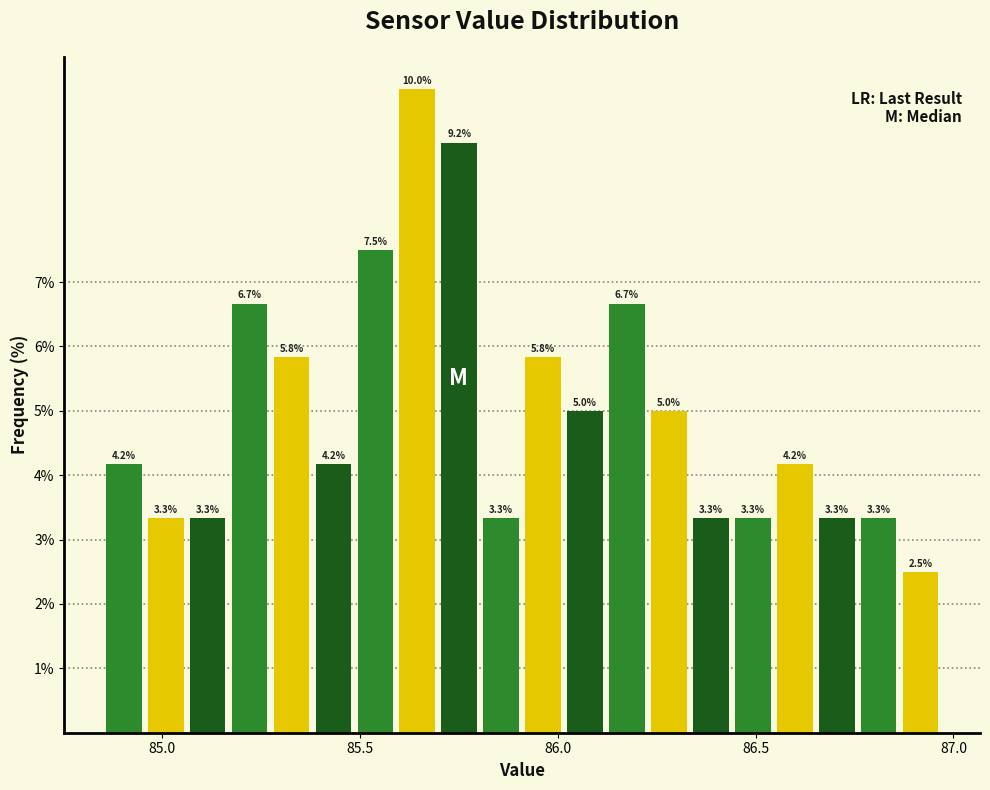

Around what value on the x-axis is the tallest bar? Give the approximate position of its centre, as read against the axis.

85.65